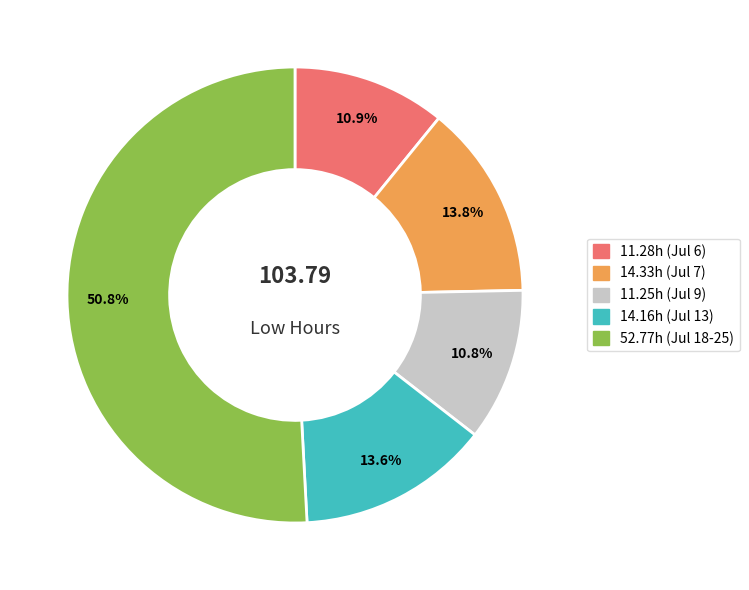

Does any single category account for the majority?

Yes